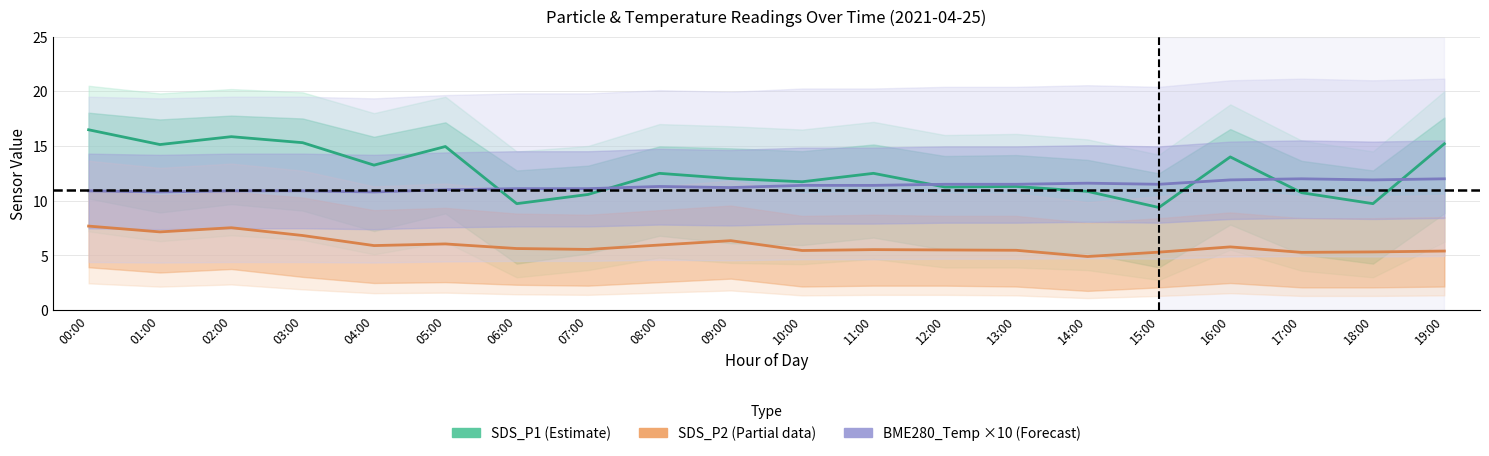

Reading left to right, what are all the values shown in this chart?

SDS_P1 (Estimate): 00:00=16.5	01:00=15.1	02:00=15.8	03:00=15.3	04:00=13.2	05:00=14.9	06:00=9.7	07:00=10.6	08:00=12.5	09:00=12.0	10:00=11.7	11:00=12.5	12:00=11.2	13:00=11.3	14:00=10.8	15:00=9.4	16:00=14.0	17:00=10.7	18:00=9.7	19:00=15.2
SDS_P2 (Partial): 00:00=7.7	01:00=7.2	02:00=7.5	03:00=6.8	04:00=5.9	05:00=6.0	06:00=5.6	07:00=5.5	08:00=6.0	09:00=6.3	10:00=5.5	11:00=5.5	12:00=5.5	13:00=5.5	14:00=4.9	15:00=5.3	16:00=5.8	17:00=5.3	18:00=5.3	19:00=5.4
BME280_Temp ×10 (Forecast): 00:00=10.9	01:00=10.8	02:00=10.9	03:00=10.9	04:00=10.8	05:00=11.0	06:00=11.1	07:00=11.1	08:00=11.3	09:00=11.2	10:00=11.4	11:00=11.4	12:00=11.5	13:00=11.5	14:00=11.6	15:00=11.5	16:00=11.9	17:00=12.0	18:00=11.9	19:00=12.0